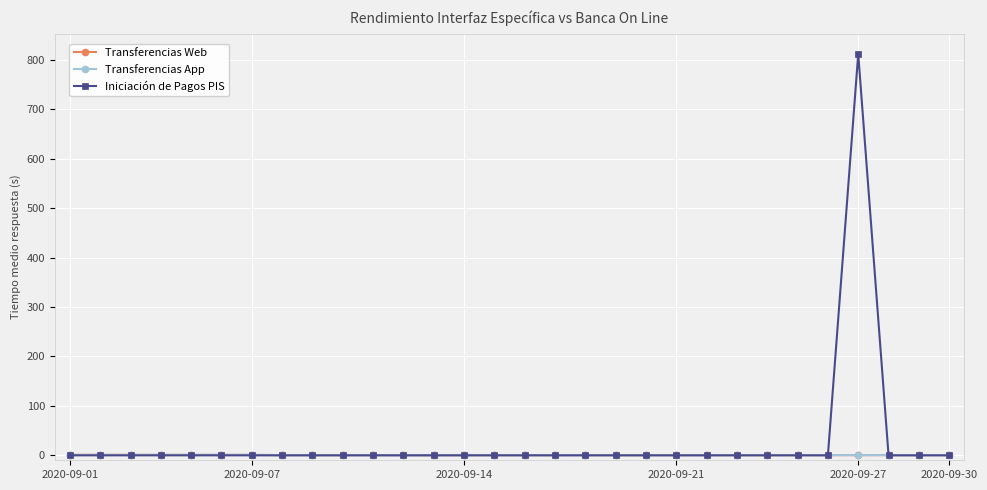

What is the value of the Transferencias App point at the 7th from the left?

1.0